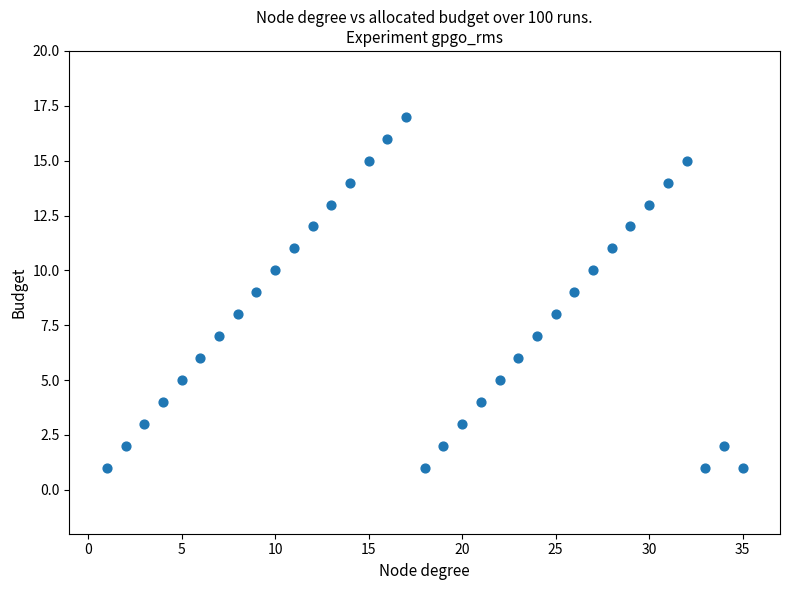

What is the range of X values (max minus min)?

34